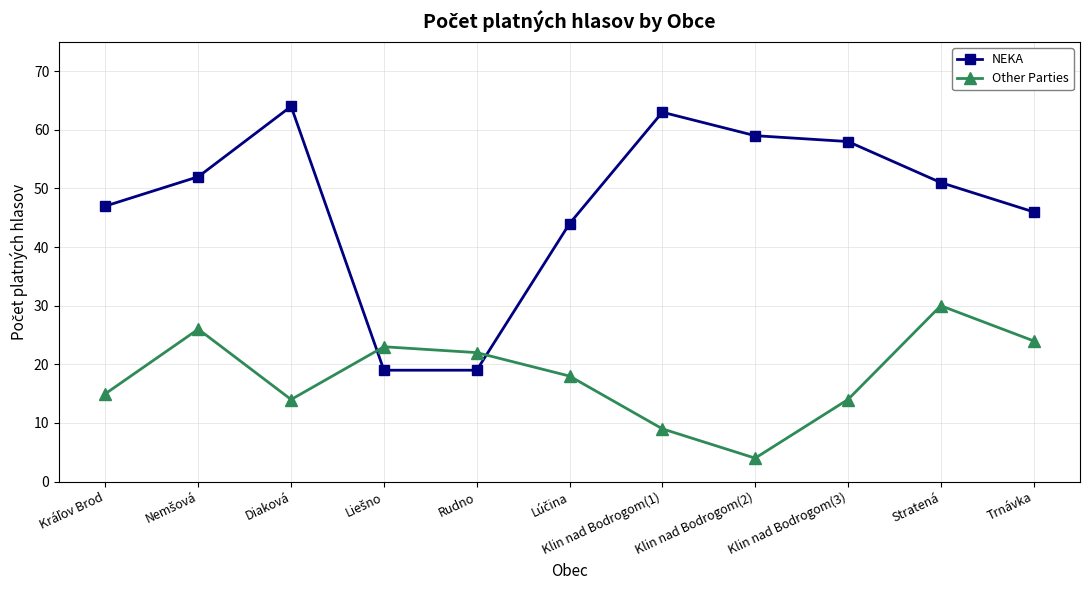

How many lines are shown in the chart?

2